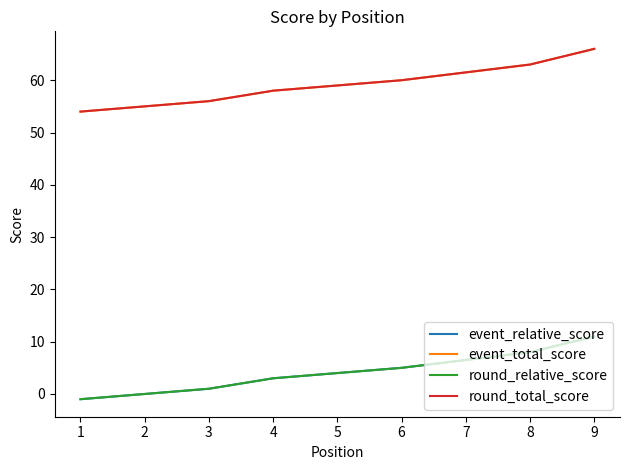

What is the average value of the event_total_score series?

59